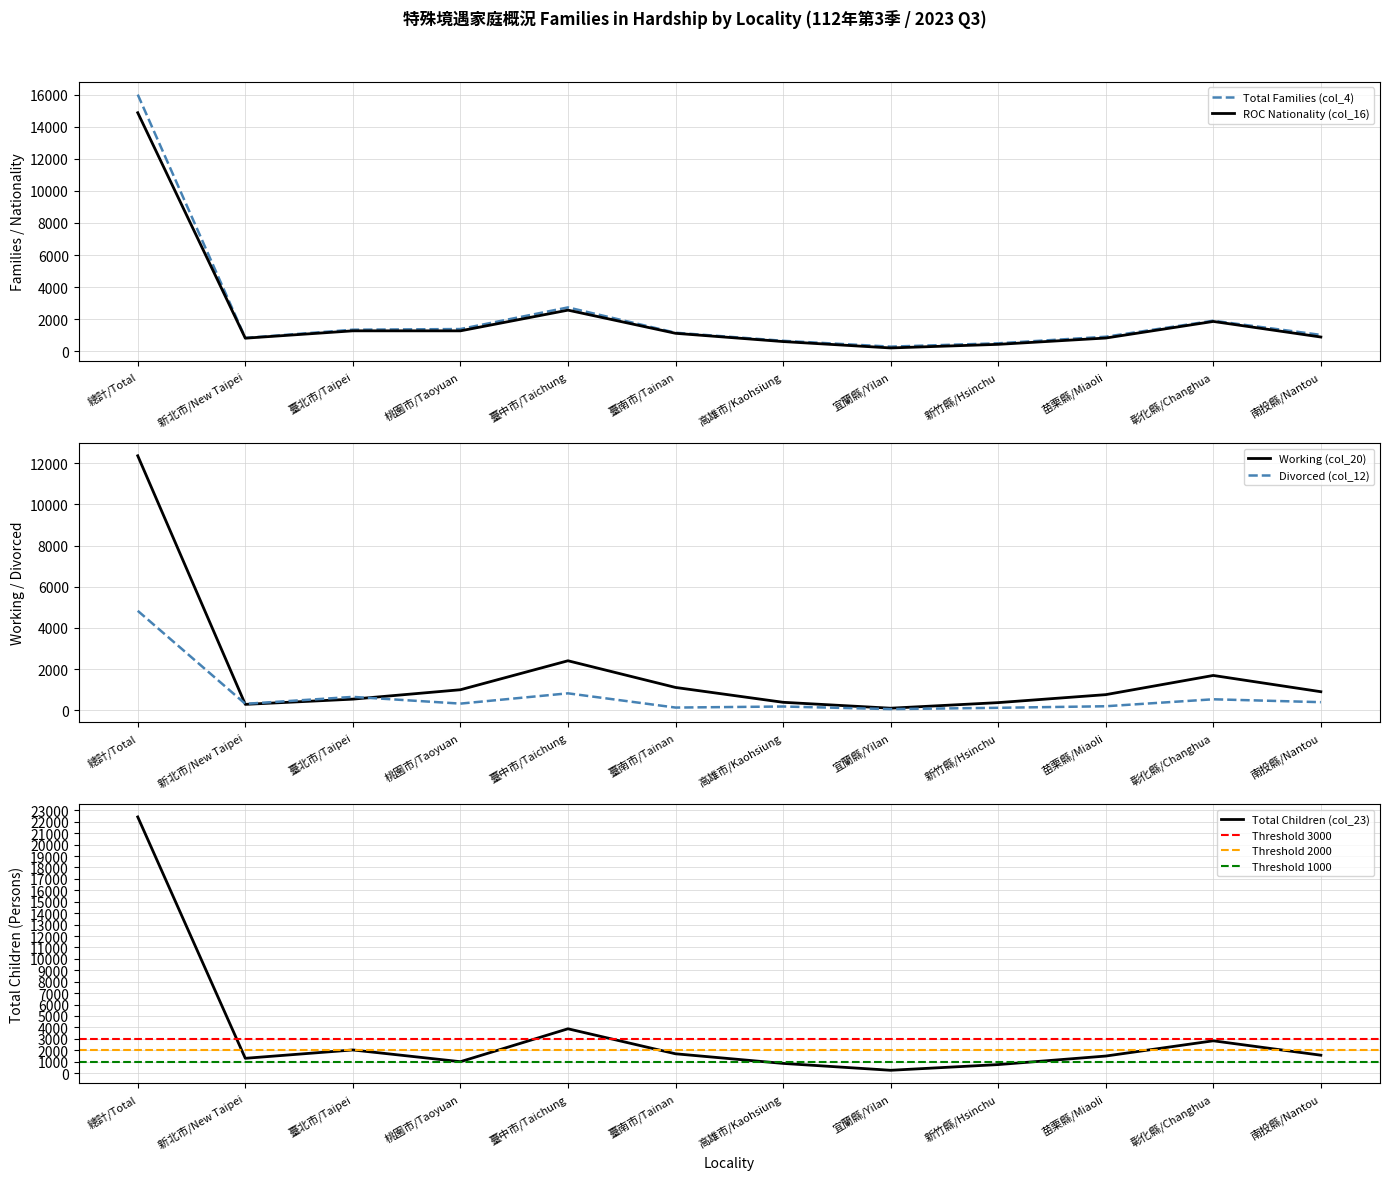

Reading left to right, list all the values displayed in this chart.

Total Families (col_4): 16004	833	1346	1388	2736	1158	654	291	499	908	1905	1022
ROC Nationality (col_16): 14874	817	1276	1275	2566	1122	607	209	433	827	1861	890
Working (col_20): 12355	294	548	1004	2410	1115	395	108	379	766	1697	908
Divorced (col_12): 4833	320	658	331	830	139	191	64	128	203	541	401
Total Children (col_23): 22424	1292	2022	996	3876	1687	845	243	742	1489	2825	1563